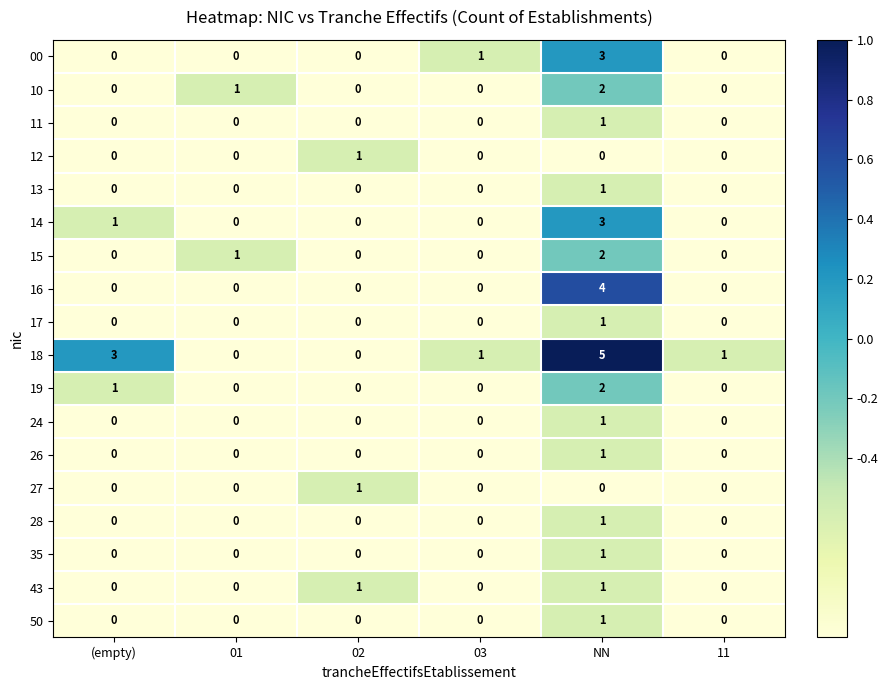

Count the 35 values in the range 0 to 1.

6